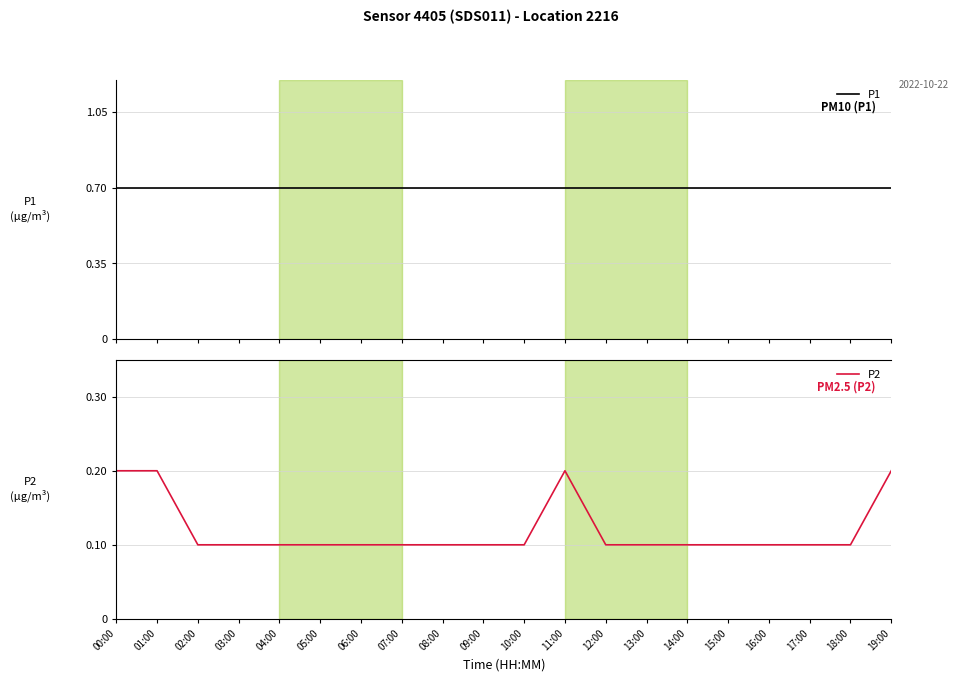

The P1 series shows 0.7 at 04:00. True or false?

True